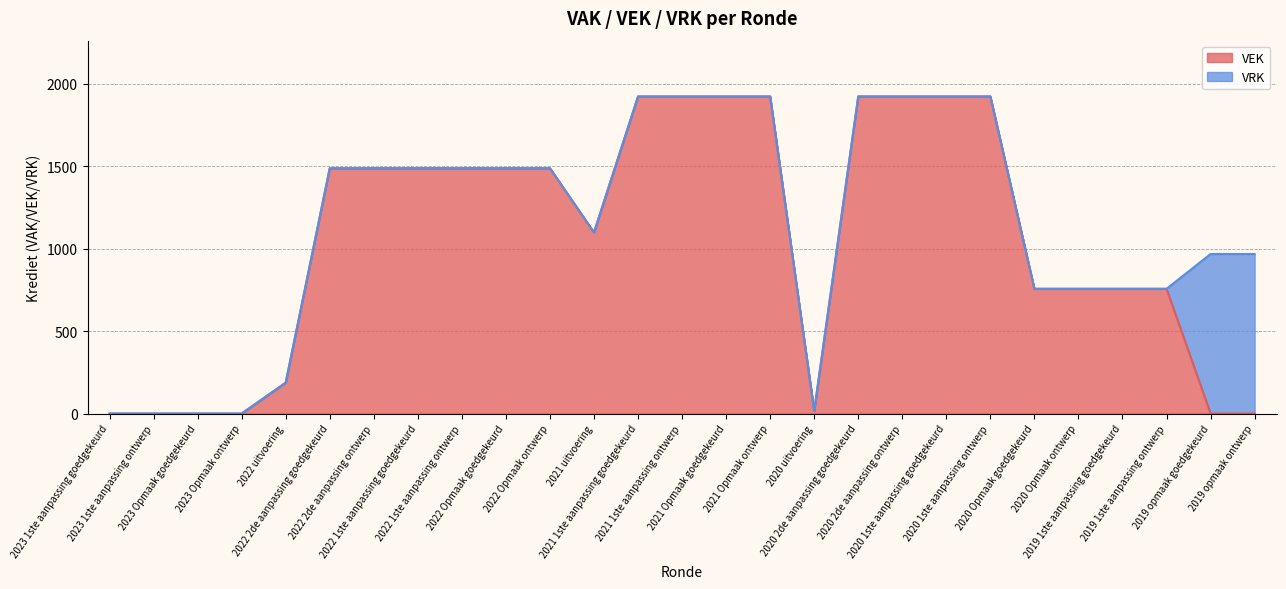

Reading left to right, what are all the values shown in this chart?

0	0	0	0	187	1487	1487	1487	1487	1487	1487	1098	1922	1922	1922	1922	16	1922	1922	1922	1922	756	756	756	756	0	0